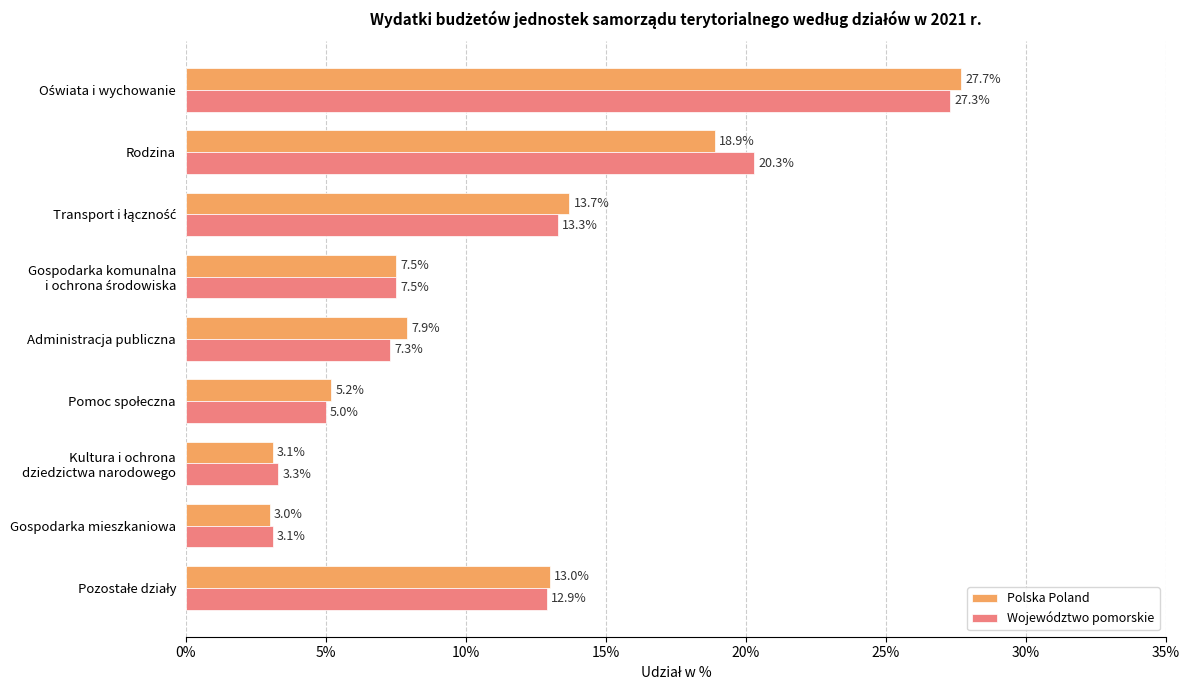

What is the difference between the second highest and second lowest values in the Województwo pomorskie series?

17.0